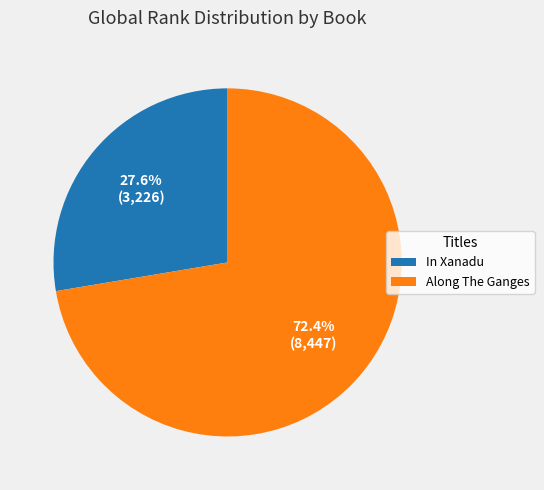

What is the ratio of the value at In Xanadu to the value at Along The Ganges?

0.4